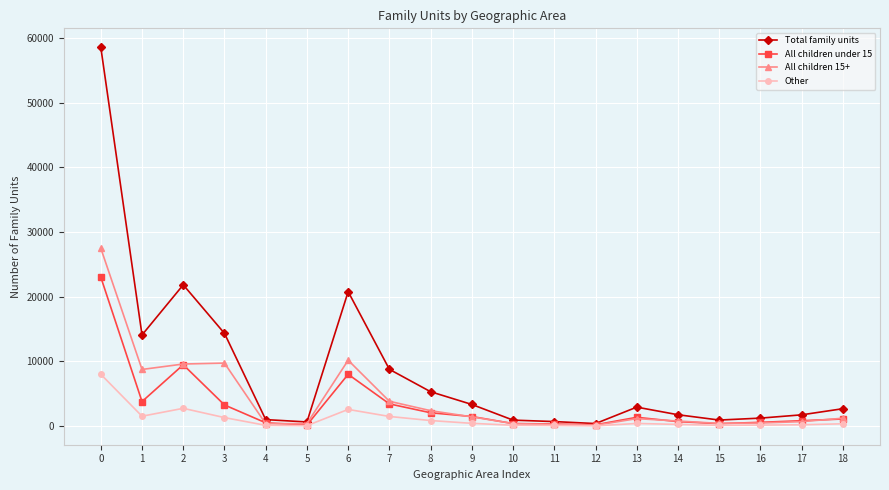

Read the Total family units value at 0, to the nearest 10.

58550